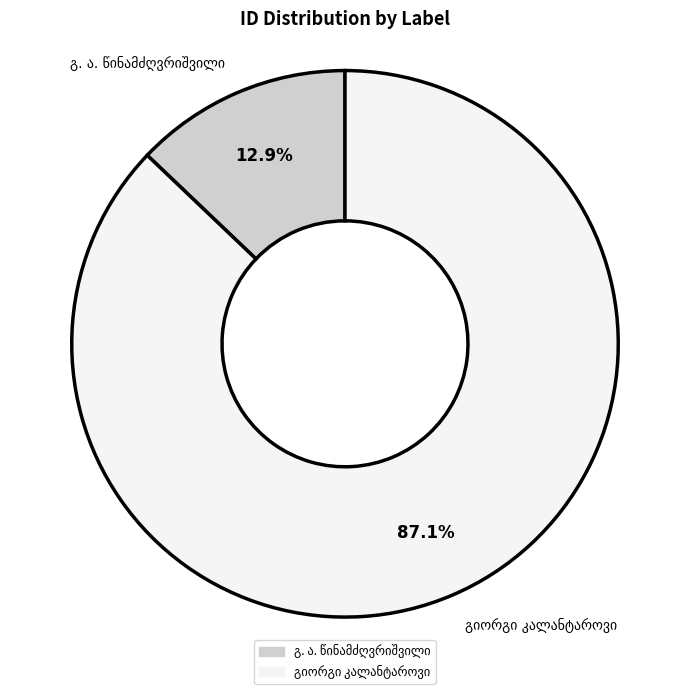

Is there a majority slice in this chart?

Yes